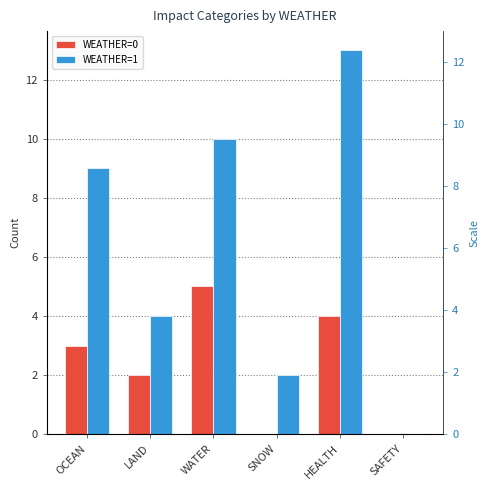

What is the value of the WEATHER=1 bar at the 2nd from the left?

4